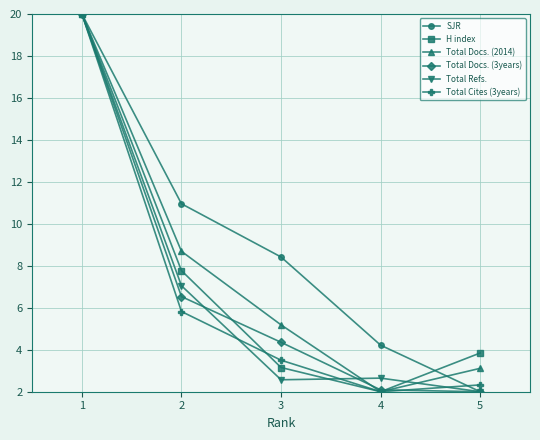

How many distinct data groups are displayed?

6